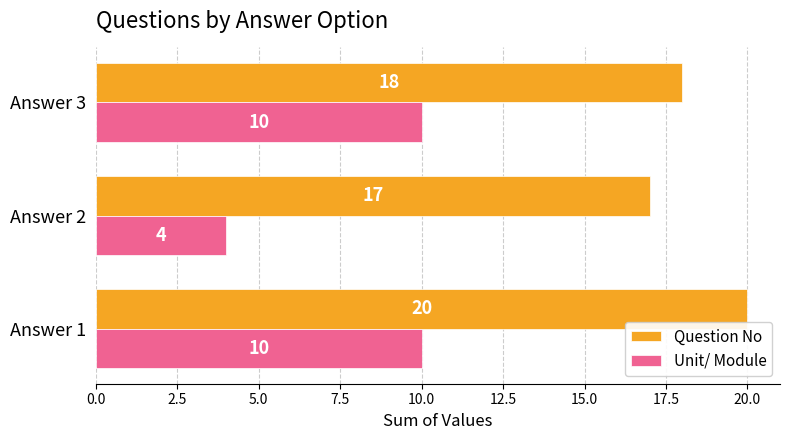

Which series has the largest total across all categories?

Question No